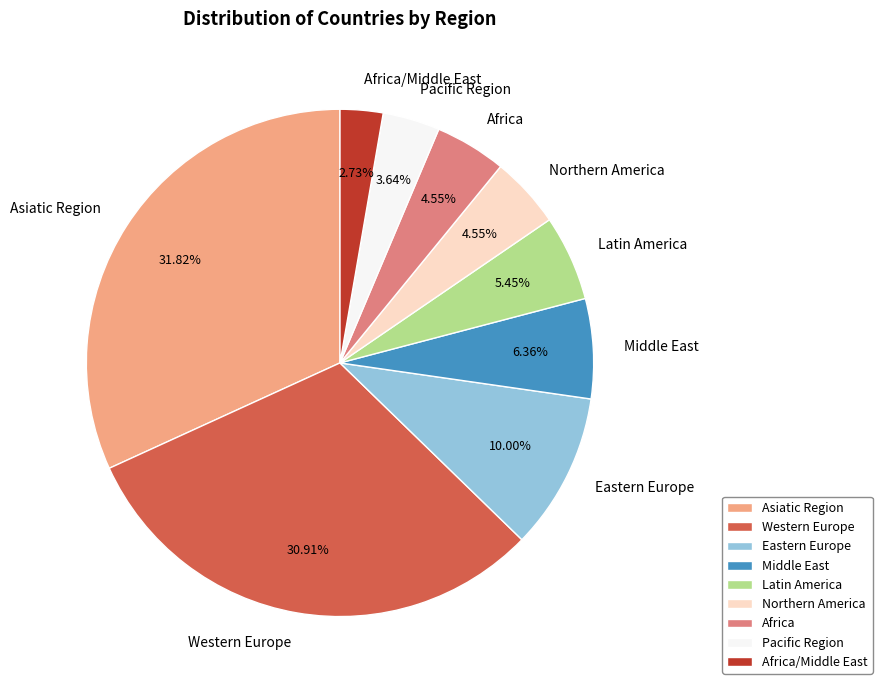

To the nearest percent, what portion does Latin America represent?

5%